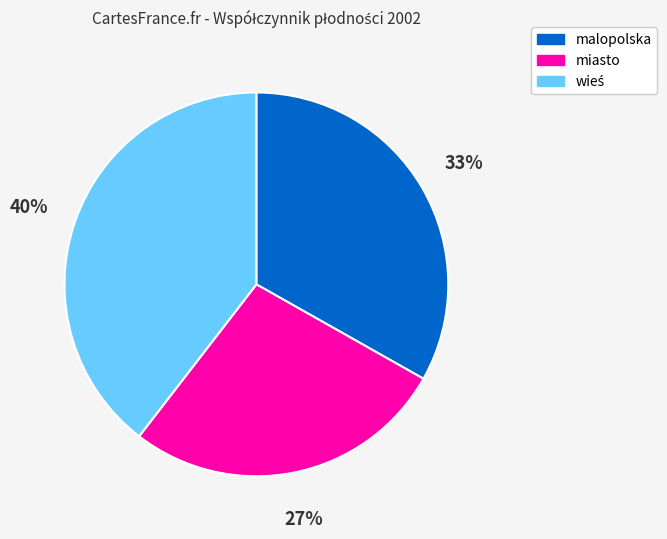

Count the number of slices in the pie.

3